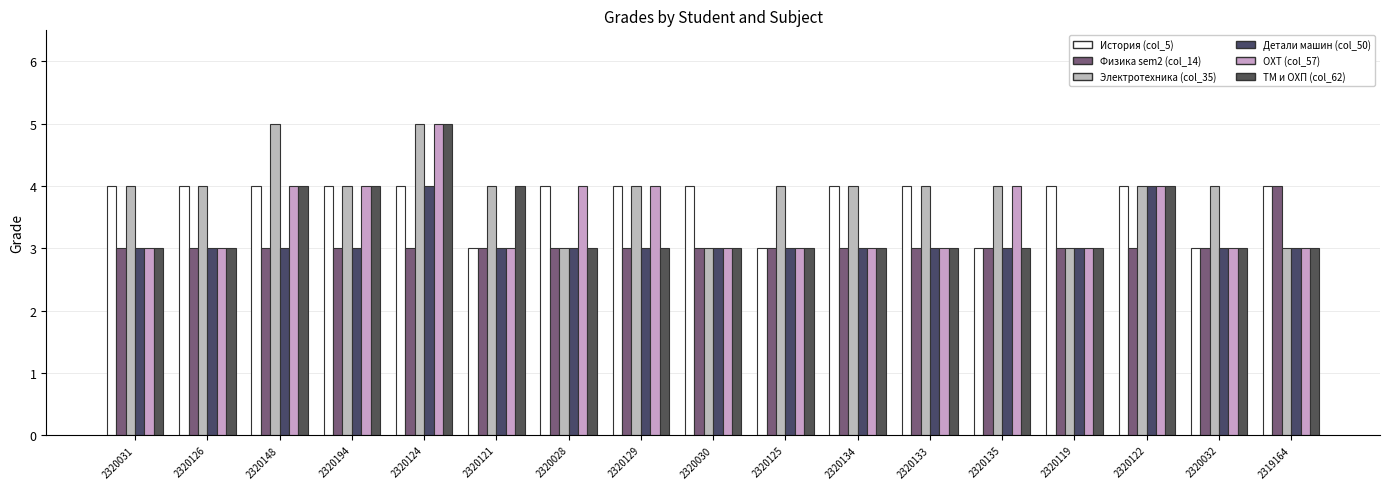

How many bars are there in each group?

6